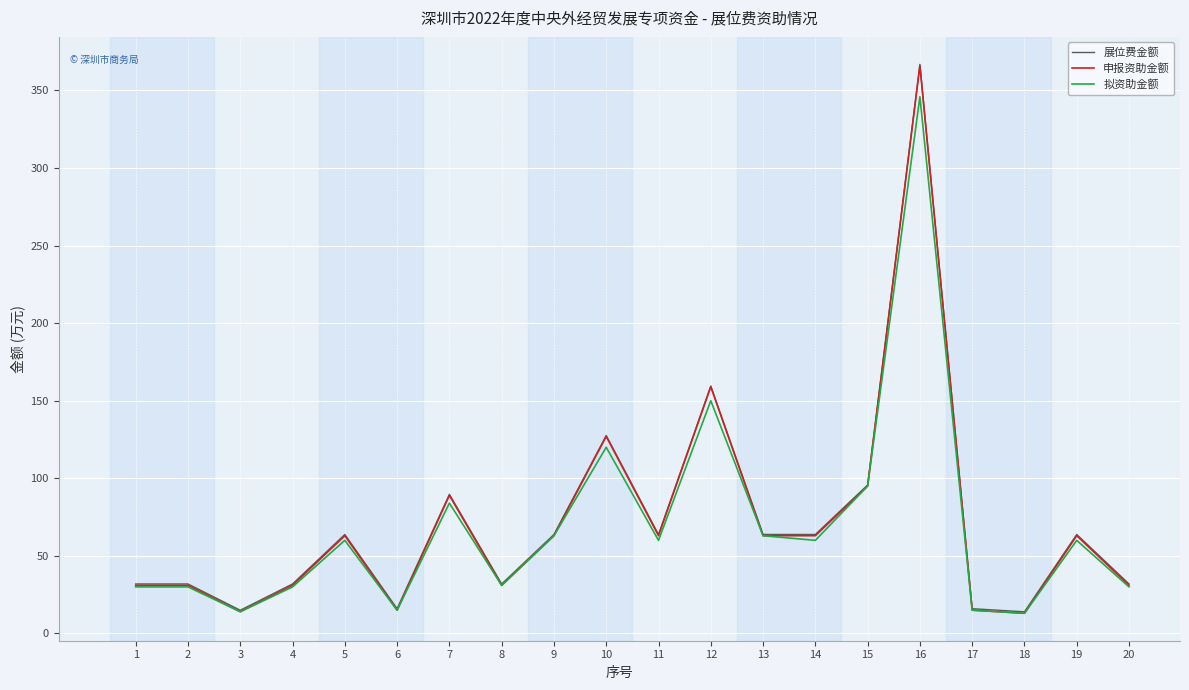

What is the spread (max minus min) of values at 4?

1.9